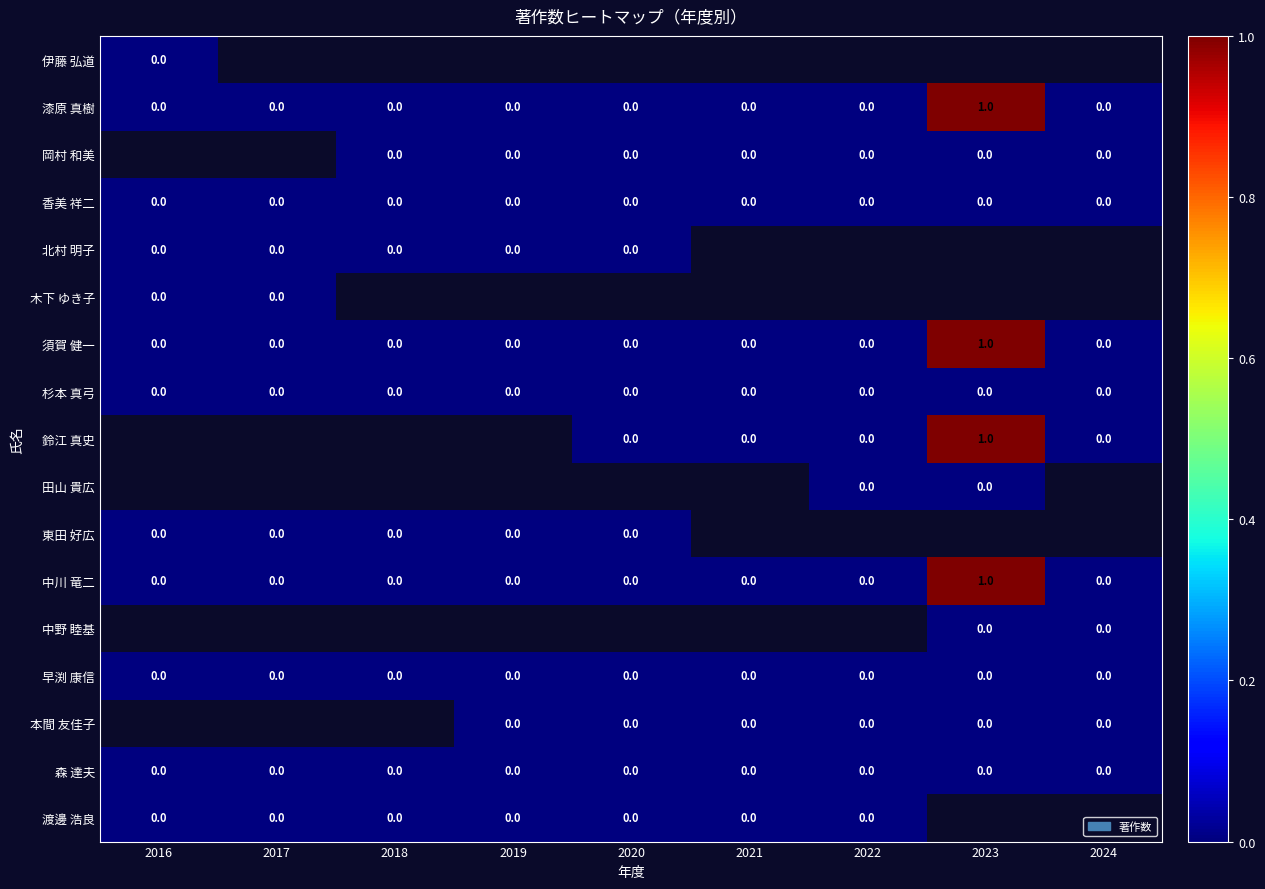

How many series are shown in this chart?

17